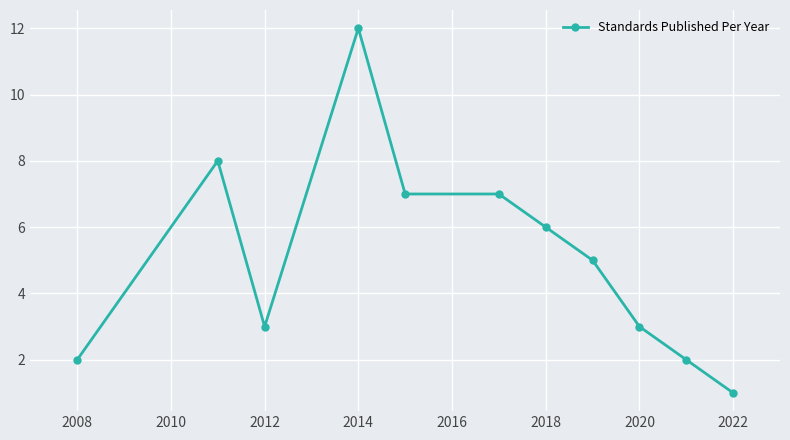

What is the difference between the maximum and minimum values?

11